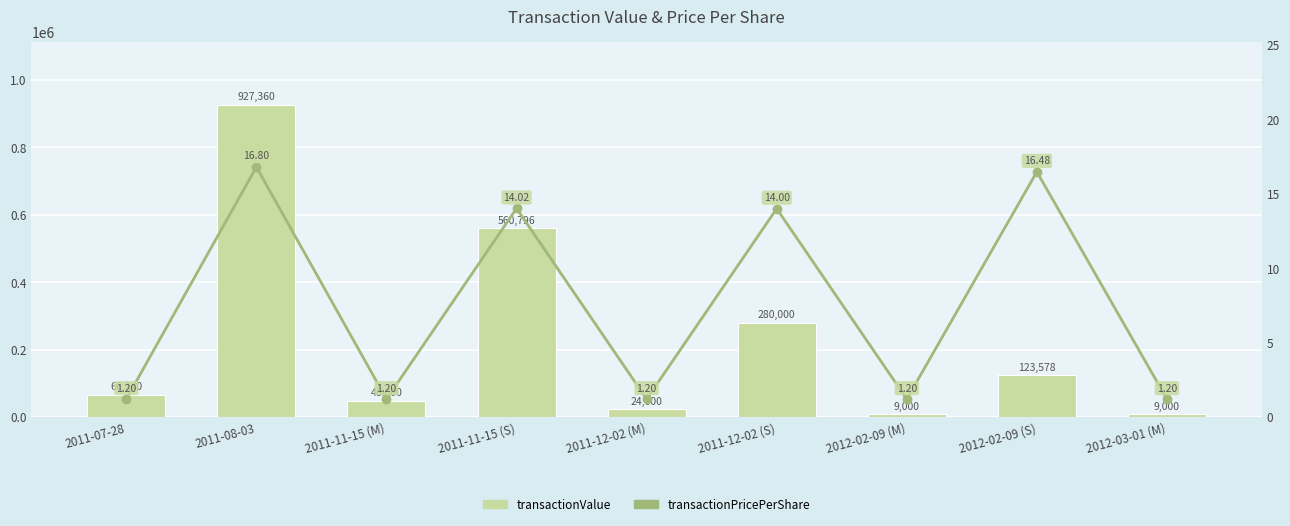

What is the difference between the highest and lowest values at 2012-03-01 (M)?

8998.8